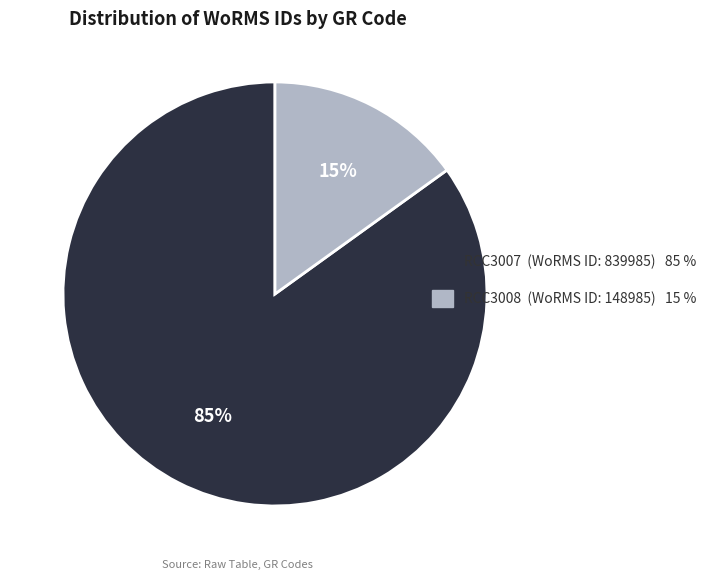

Count the number of slices in the pie.

2